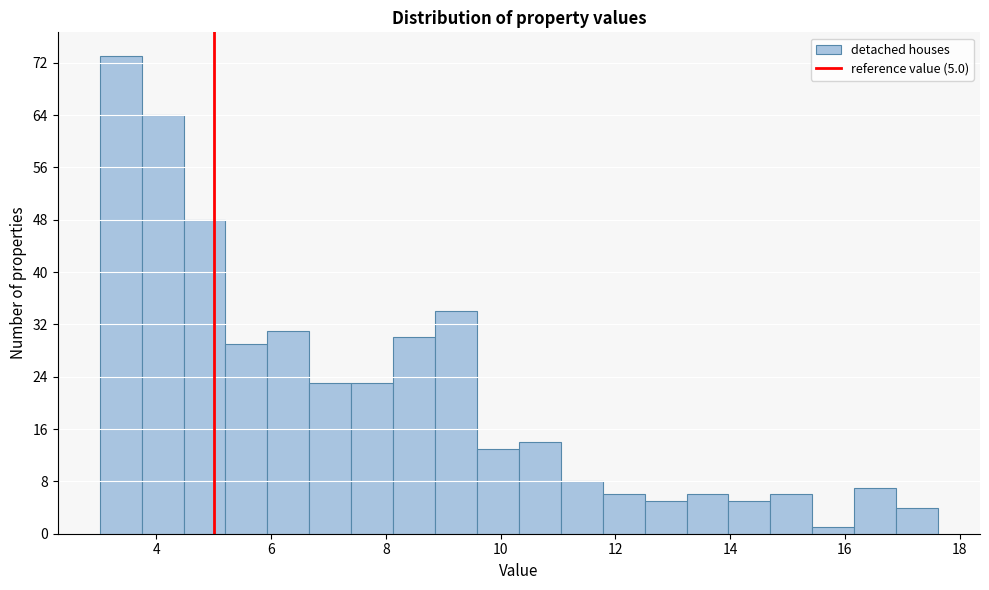

Read against the x-axis, roughly where is the centre of the tallest bar?

3.4